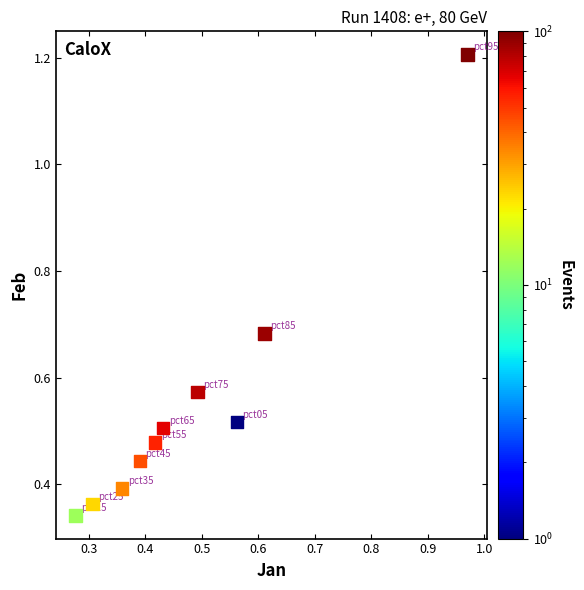

What is the range of Y values (max minus min)?

0.9